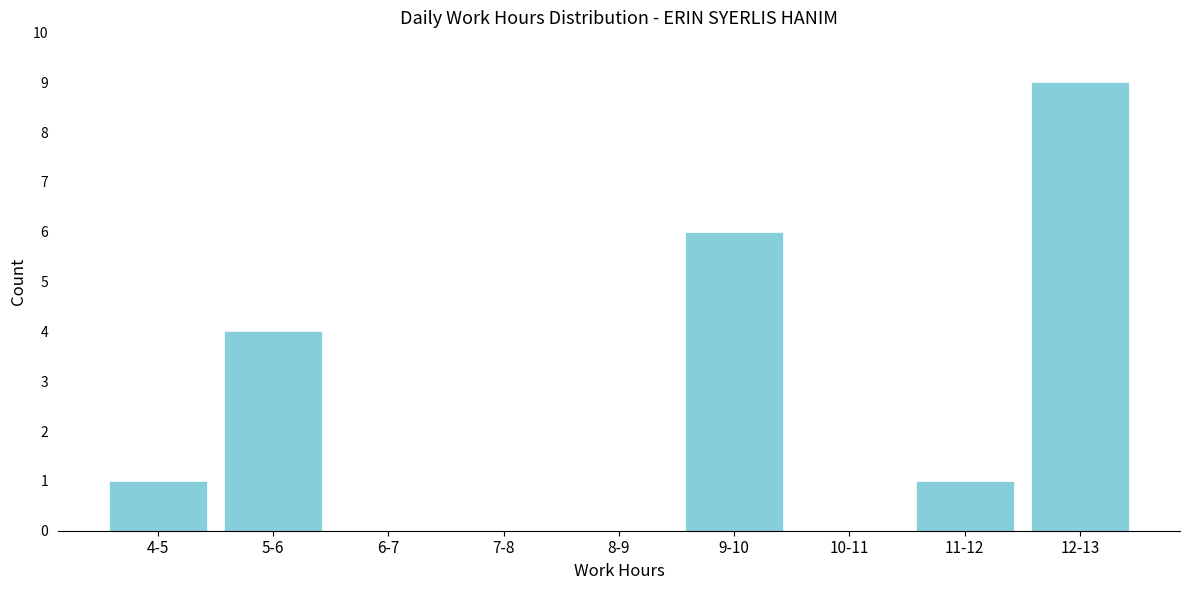

Reading right to left, list all the values displayed in this chart.

12-13=9	11-12=1	10-11=0	9-10=6	8-9=0	7-8=0	6-7=0	5-6=4	4-5=1